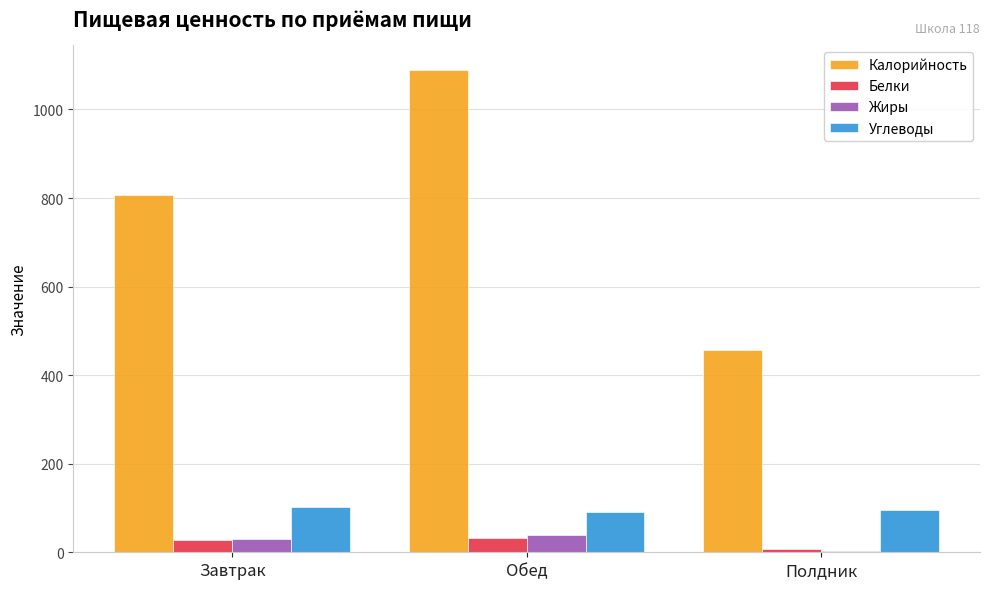

The value of Углеводы at Обед is 90.6. True or false?

True